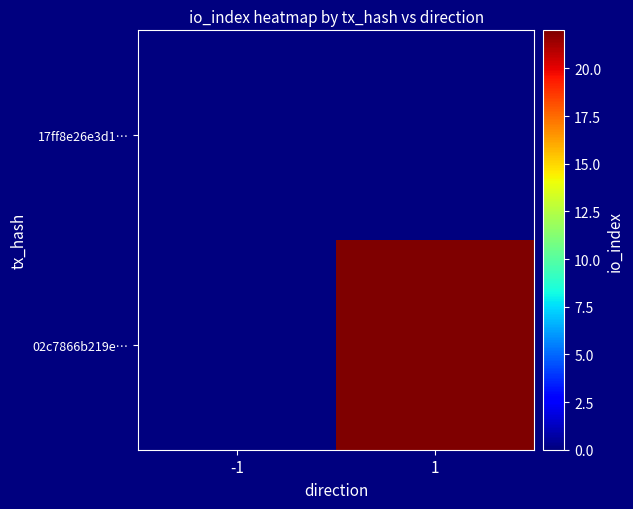

Between 1 and -1, which is larger?

1